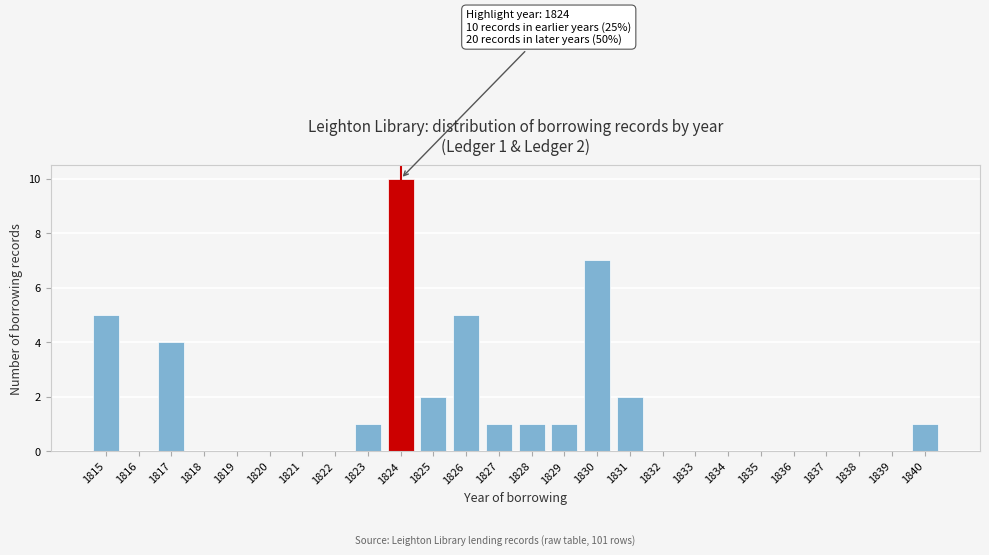

Reading right to left, transcribe all the data shown in this chart.

1840=1	1839=0	1838=0	1837=0	1836=0	1835=0	1834=0	1833=0	1832=0	1831=2	1830=7	1829=1	1828=1	1827=1	1826=5	1825=2	1824=10	1823=1	1822=0	1821=0	1820=0	1819=0	1818=0	1817=4	1816=0	1815=5